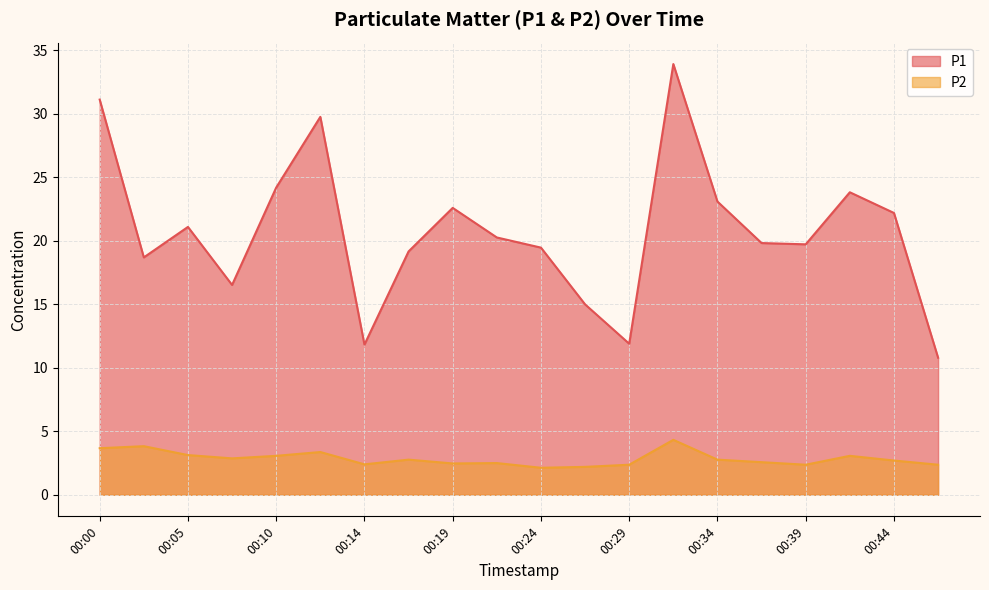

Which series has the largest total across all categories?

P1